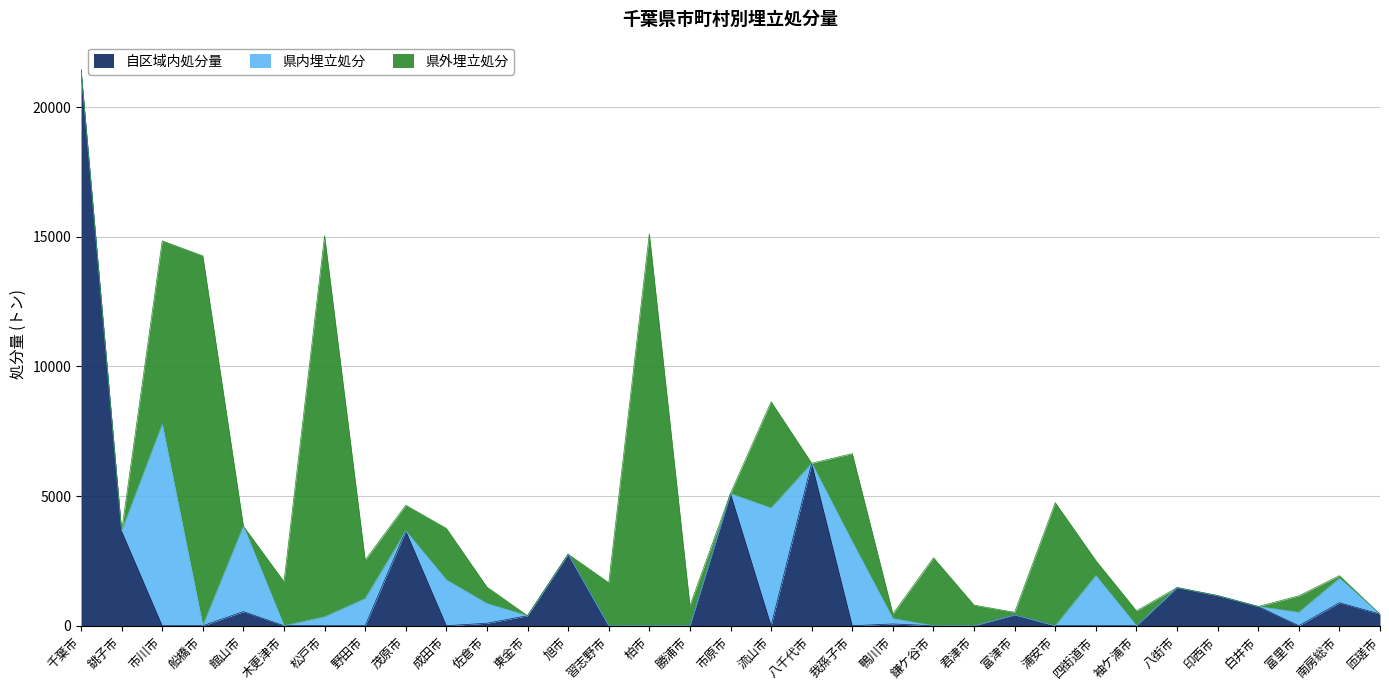

What is the label of the 19th point from the left?

八千代市